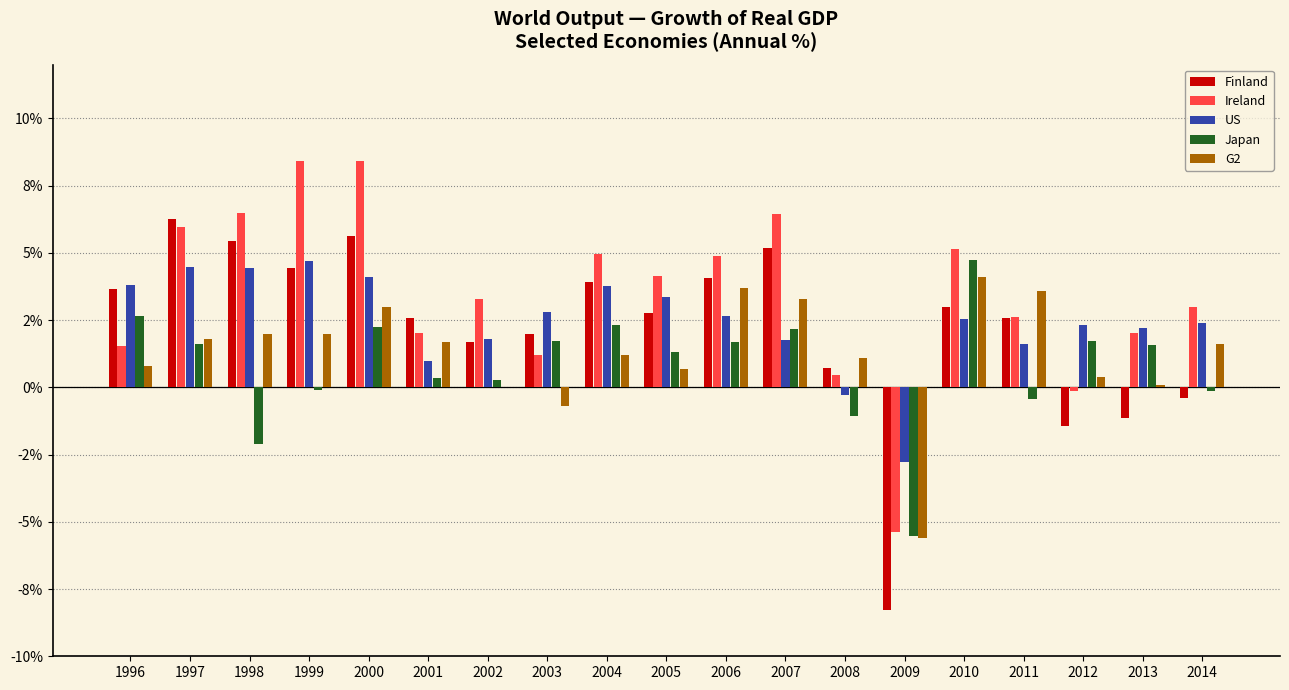

Reading right to left, transcribe all the data shown in this chart.

Finland: -0.4	-1.1	-1.4	2.6	3.0	-8.3	0.7	5.2	4.1	2.8	3.9	2.0	1.7	2.6	5.6	4.4	5.4	6.3	3.7
Ireland: 3.0	2.0	-0.1	2.6	5.1	-5.4	0.5	6.4	4.9	4.1	4.9	1.2	3.3	2.0	8.4	8.4	6.5	6.0	1.5
US: 2.4	2.2	2.3	1.6	2.5	-2.8	-0.3	1.8	2.7	3.3	3.8	2.8	1.8	1.0	4.1	4.7	4.4	4.5	3.8
Japan: -0.1	1.6	1.7	-0.4	4.7	-5.5	-1.1	2.2	1.7	1.3	2.3	1.7	0.3	0.4	2.2	-0.1	-2.1	1.6	2.7
G2: 1.6	0.1	0.4	3.6	4.1	-5.6	1.1	3.3	3.7	0.7	1.2	-0.7	0.0	1.7	3.0	2.0	2.0	1.8	0.8